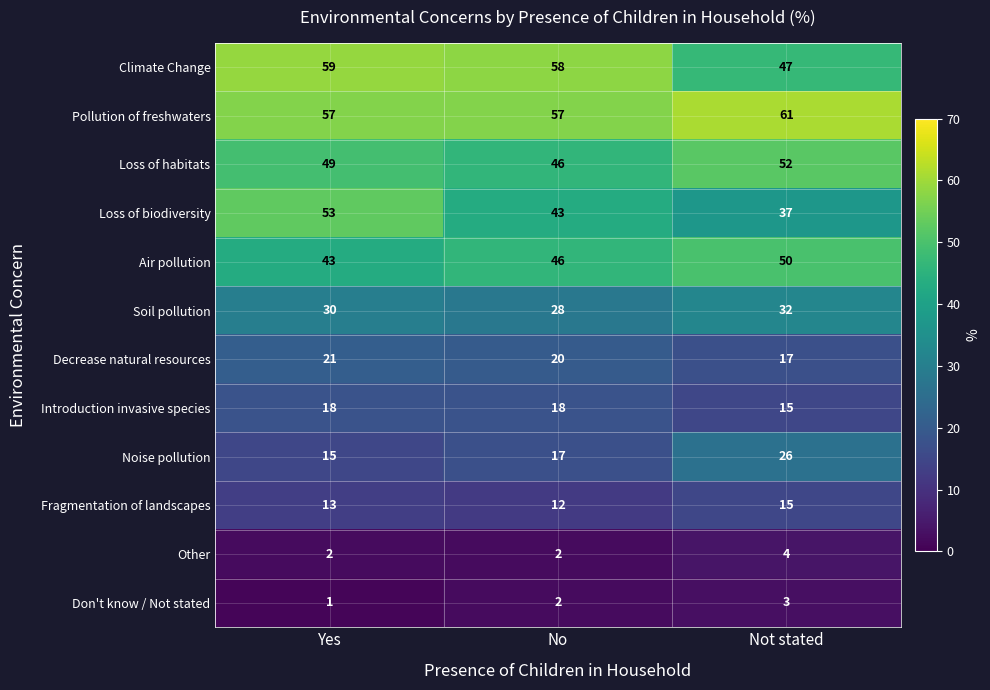

The Climate Change series shows 59 at Yes. True or false?

True